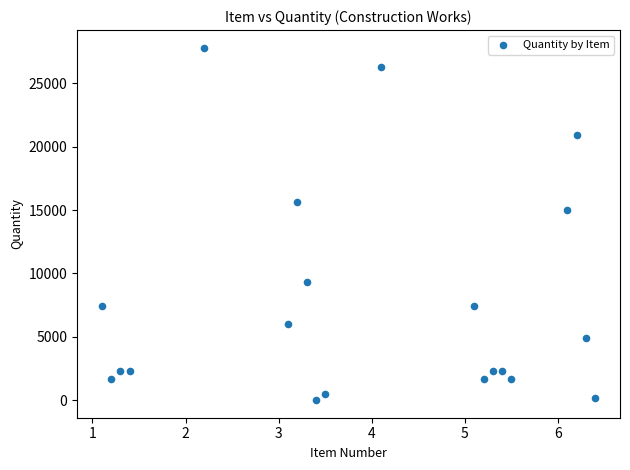

What is the range of X values (max minus min)?

5.3